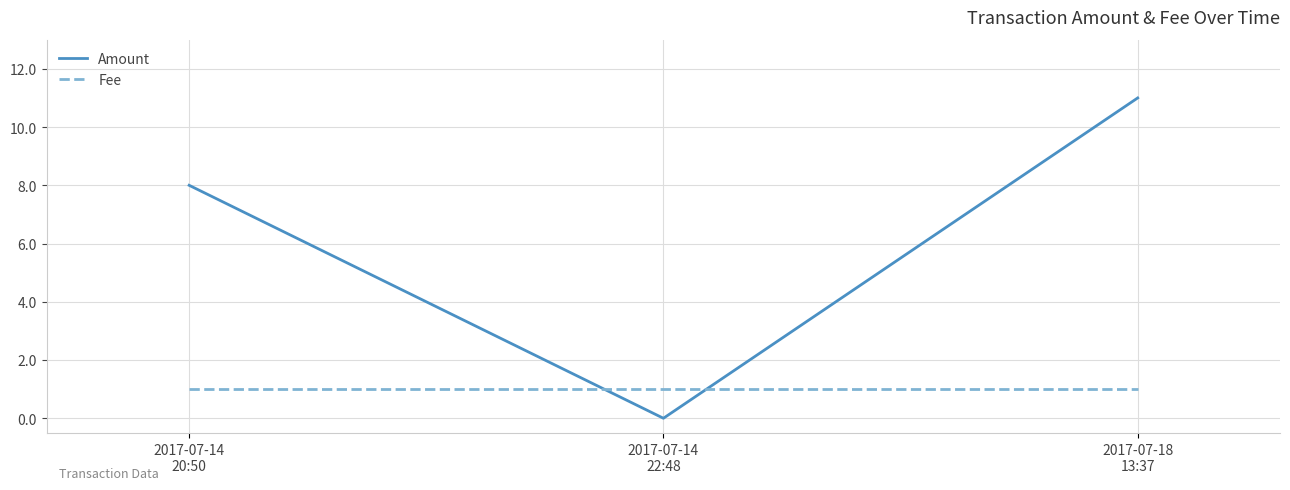

Which series has the largest total across all categories?

Amount